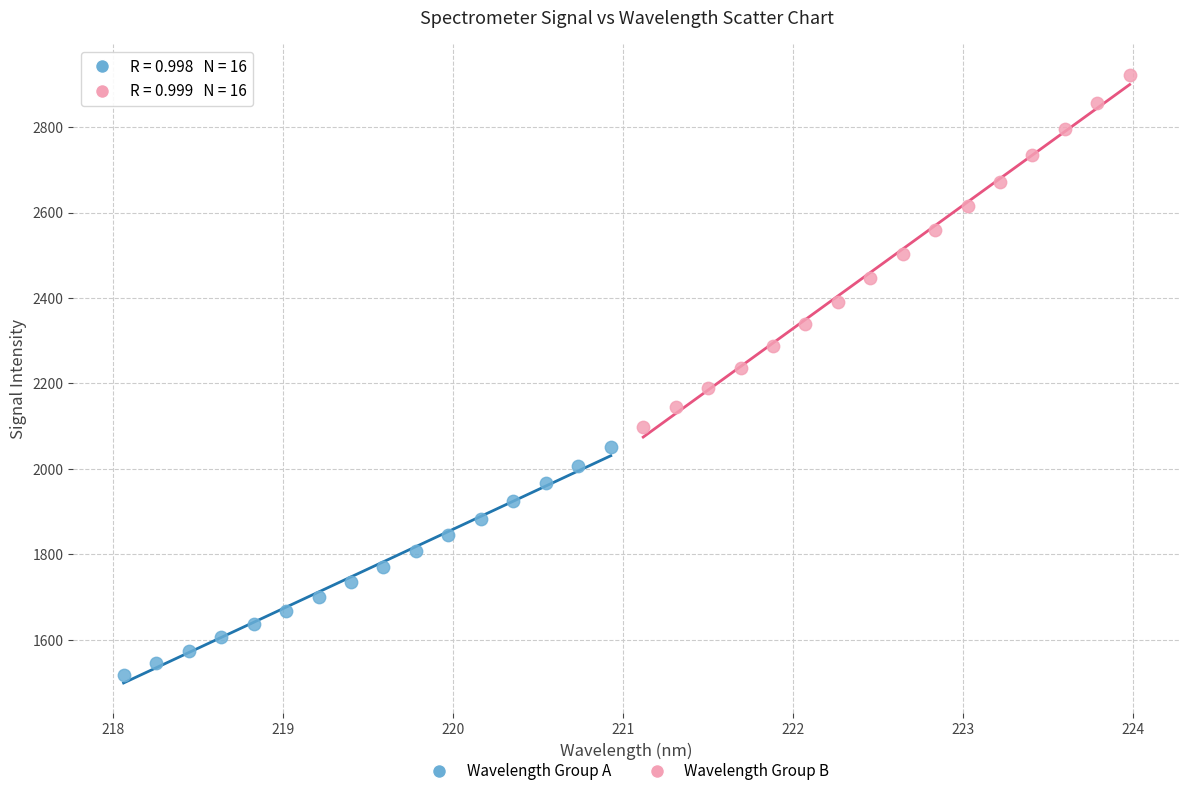

Which series has the widest spread of Y values?

Wavelength Group B